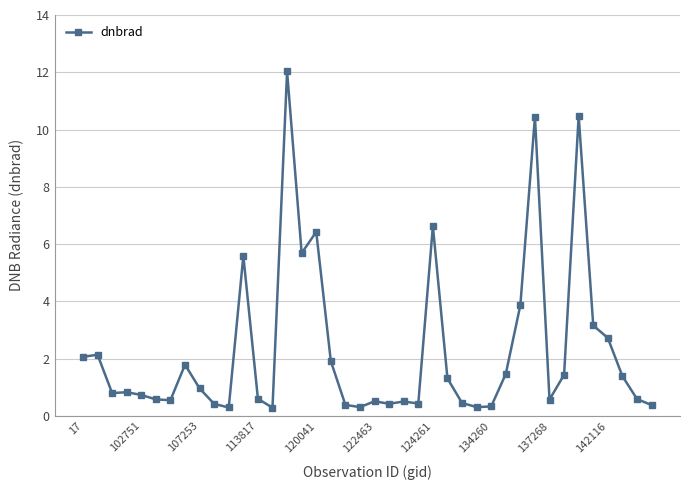

True or false: the data has more than 0 interior local peaks.

True